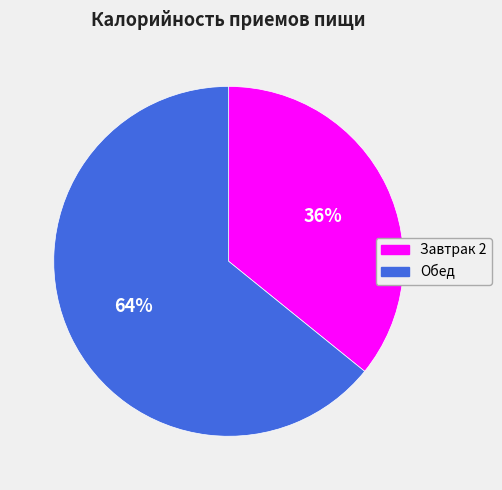

To the nearest percent, what percentage of the pie is Завтрак 2?

36%